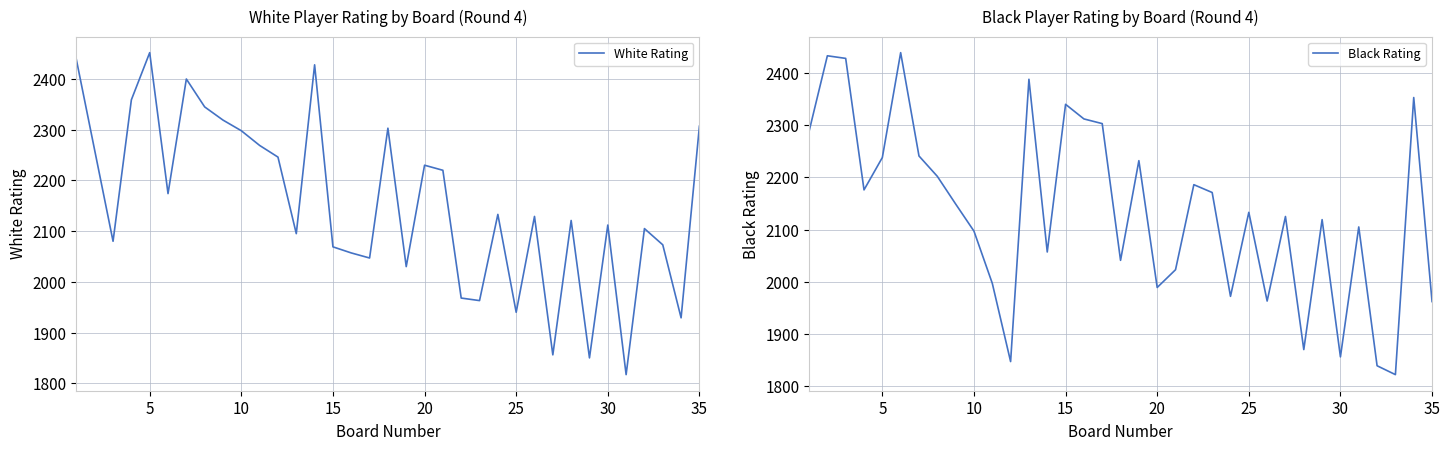

Is the value of Black Rating at 25 greater than the value of White Rating at 20?

No